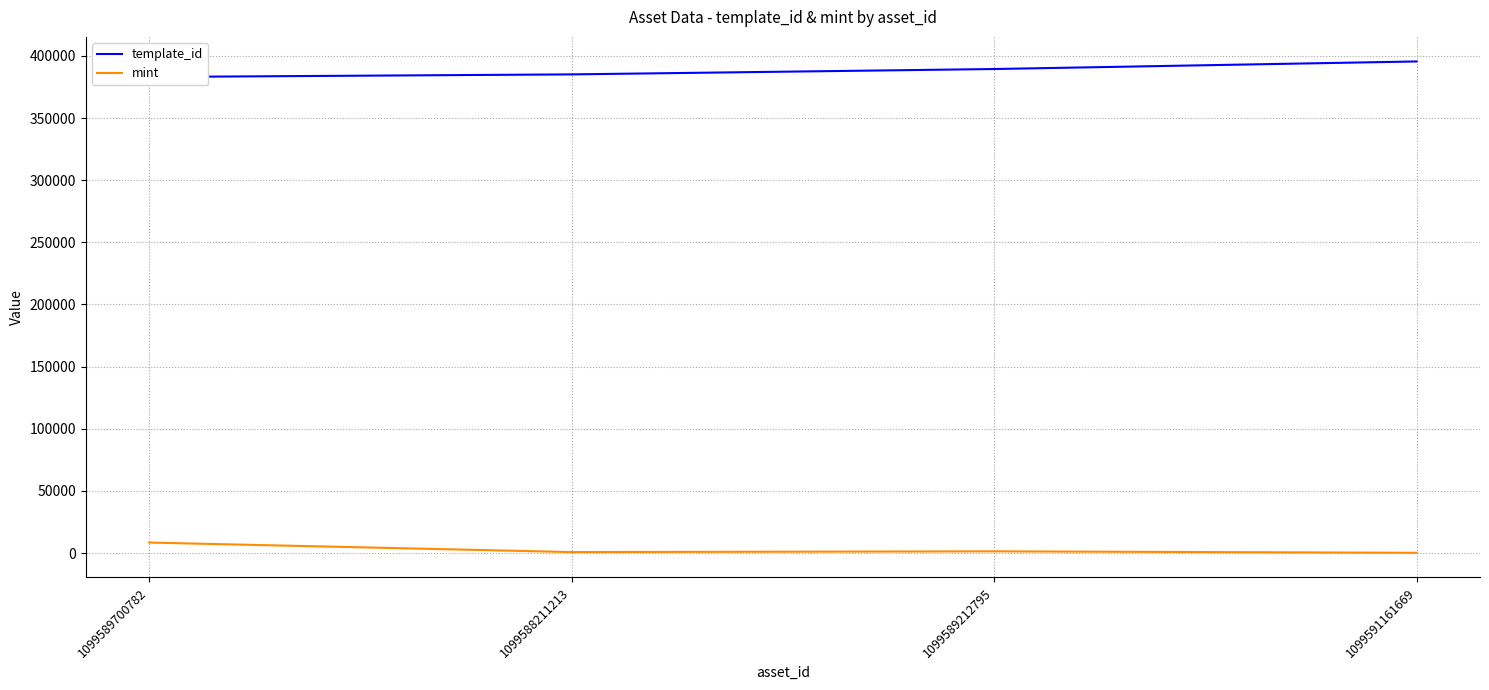

Which series has the widest spread of values?

template_id